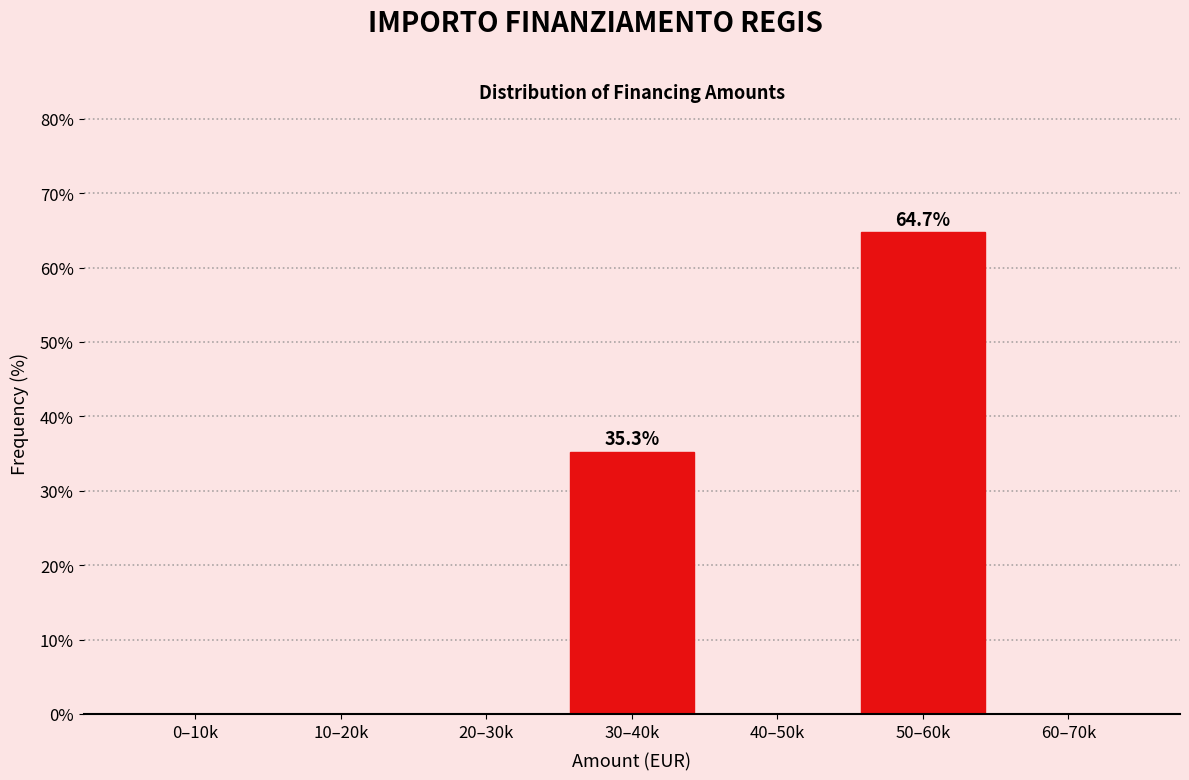

Reading right to left, list all the values displayed in this chart.

60–70k=0.0	50–60k=64.7	40–50k=0.0	30–40k=35.3	20–30k=0.0	10–20k=0.0	0–10k=0.0